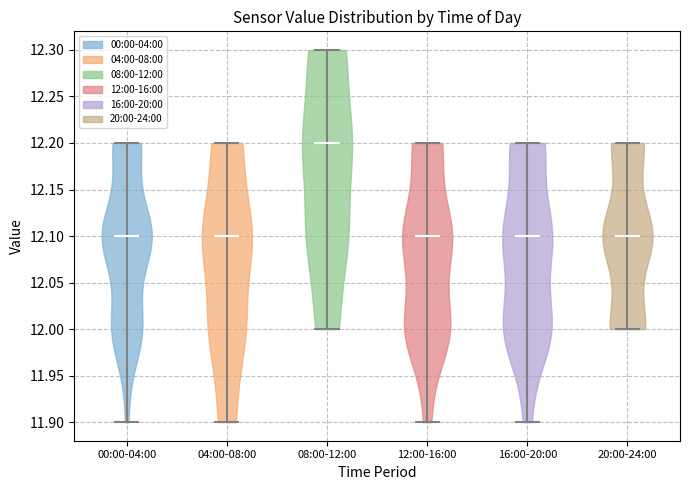

Reading left to right, read every violin against the y-axis: where its median line is, and the lowest and highest points it reaches. The values are not printed on the chart, so give them approximately, as read against the axis.

00:00-04:00: median line 12.1, lowest point 11.9, highest point 12.2
04:00-08:00: median line 12.1, lowest point 11.9, highest point 12.2
08:00-12:00: median line 12.2, lowest point 12.0, highest point 12.3
12:00-16:00: median line 12.1, lowest point 11.9, highest point 12.2
16:00-20:00: median line 12.1, lowest point 11.9, highest point 12.2
20:00-24:00: median line 12.1, lowest point 12.0, highest point 12.2